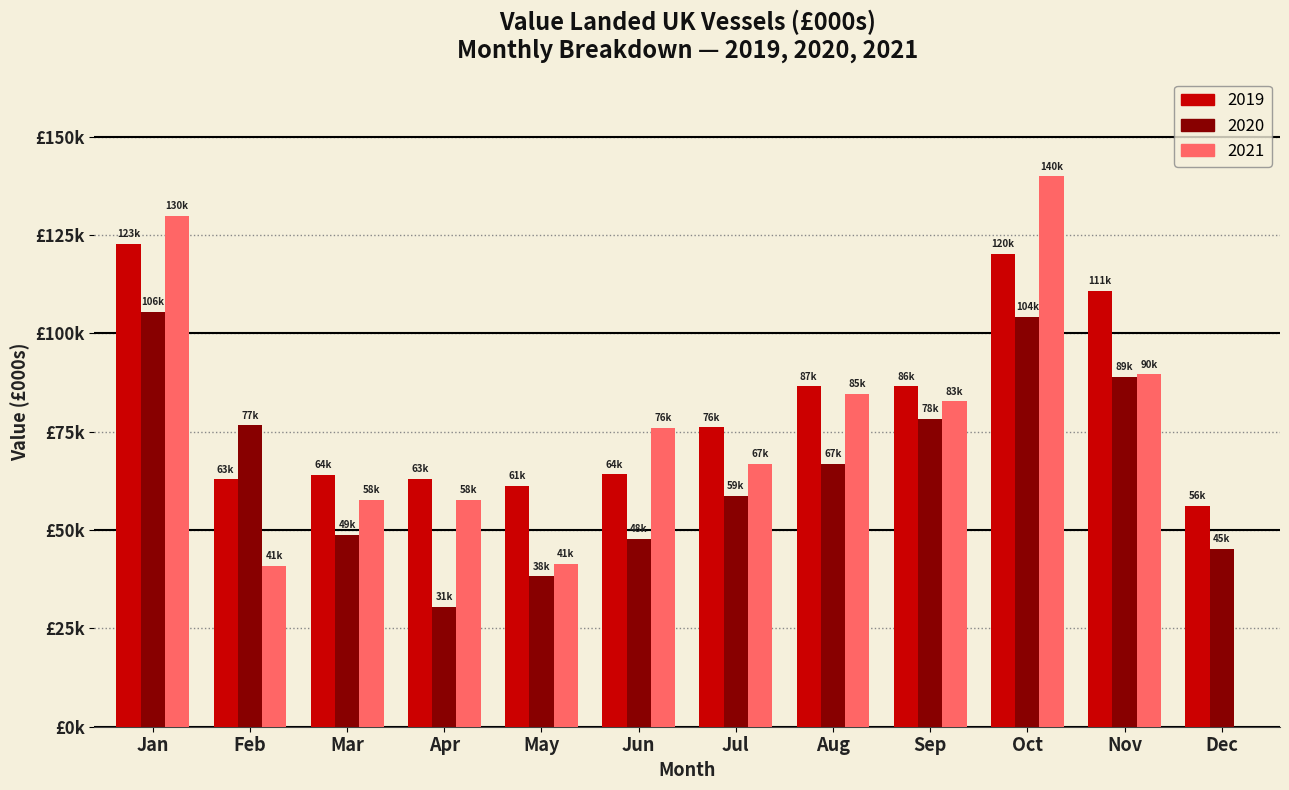

Does the chart contain stacked bars?

No